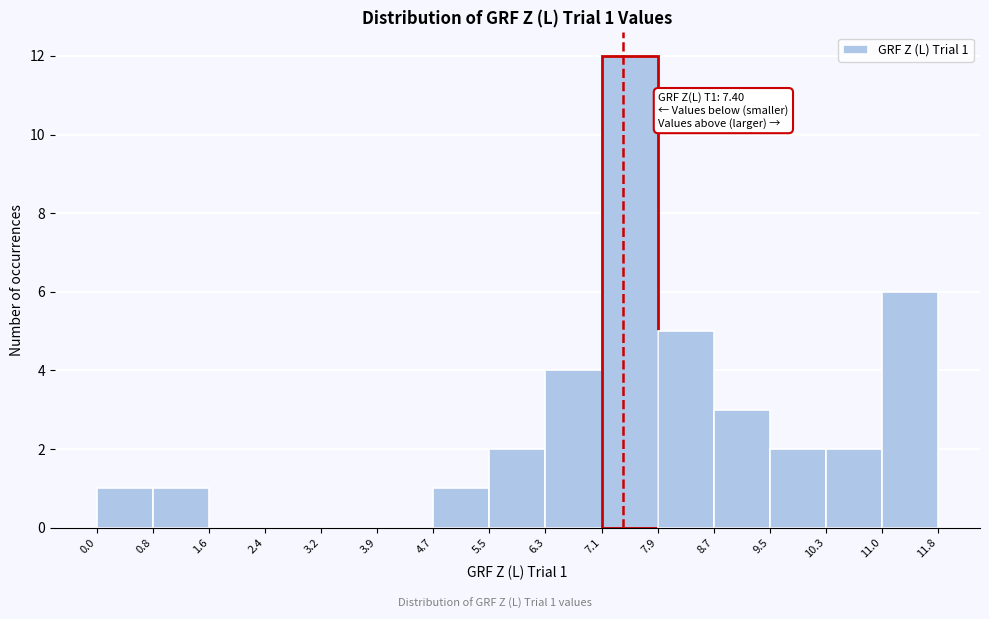

Over which range of the x-axis is the bar tallest?

7.1 to 7.9